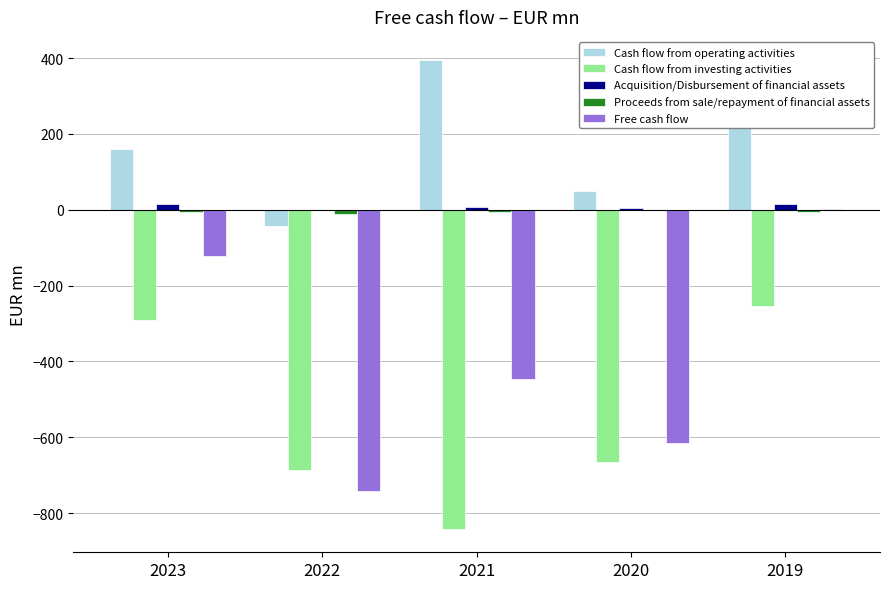

At which category does the chart reach its peak across all series?

2021